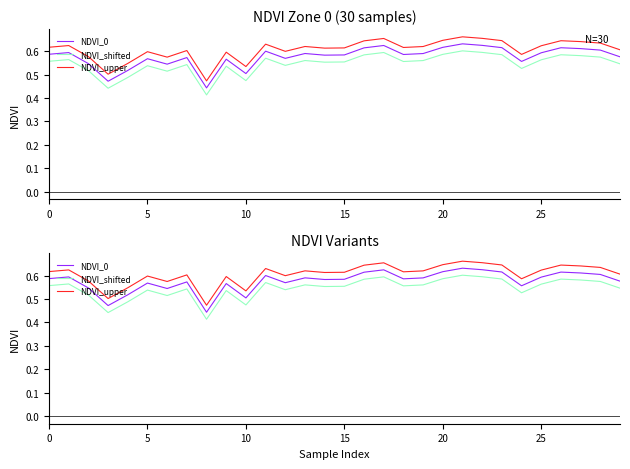

Rank the series at 7 from highest to lowest value.

NDVI_upper, NDVI_0, NDVI_shifted